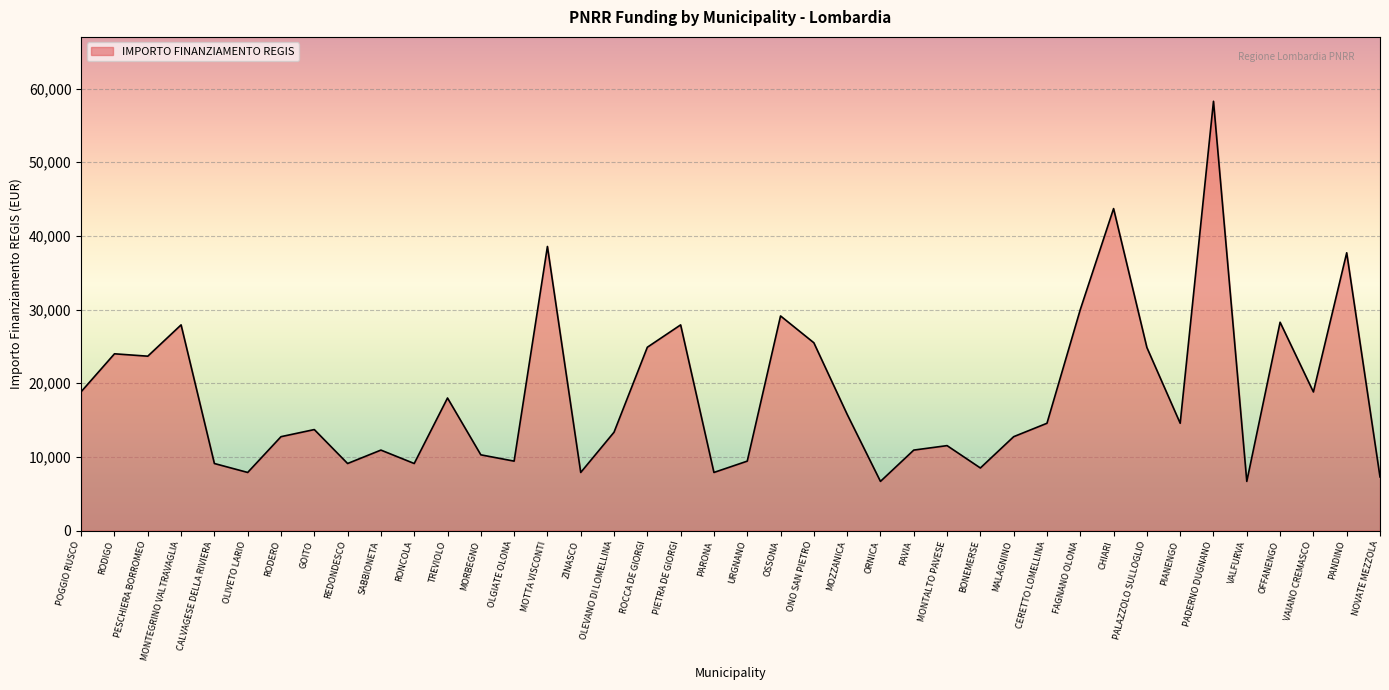

What is the greatest value displayed?

58272